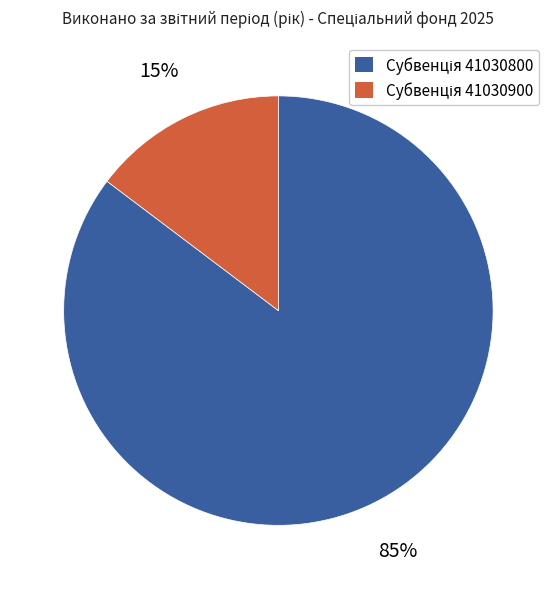

To the nearest percent, what is the average slice percentage?

50%